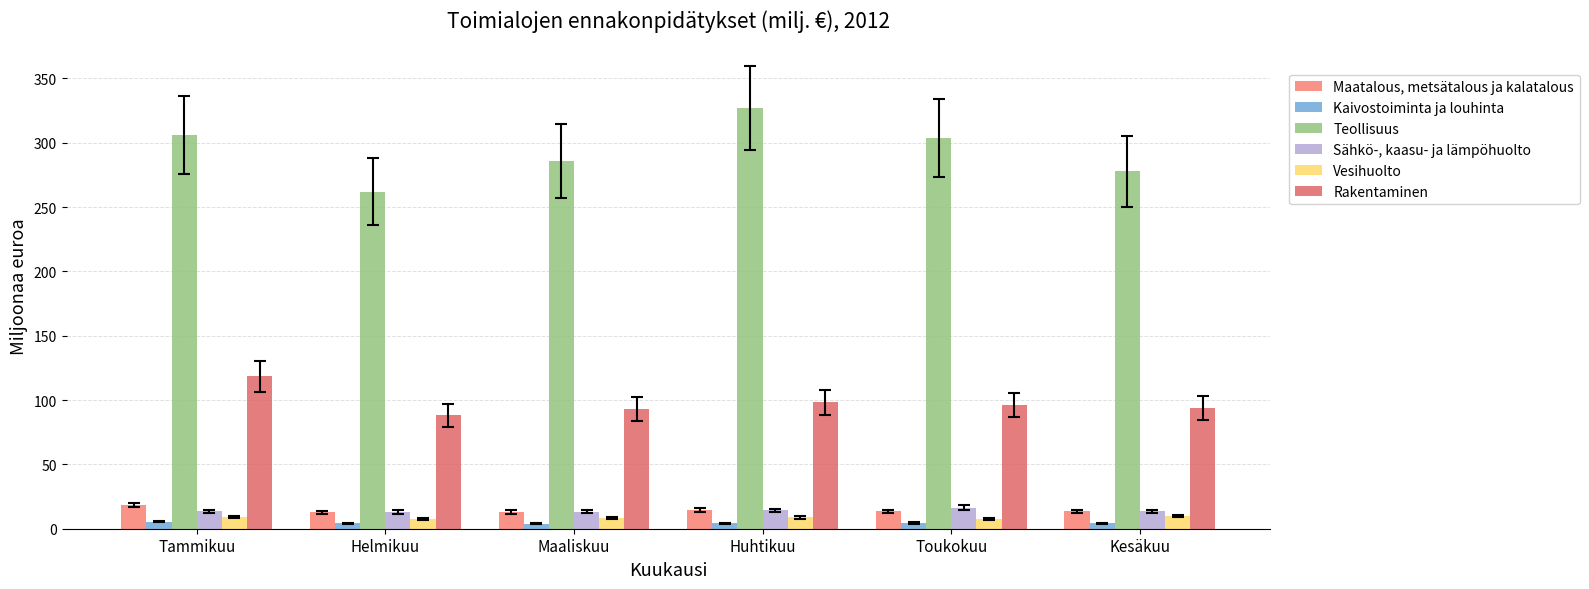

Does the chart contain stacked bars?

No